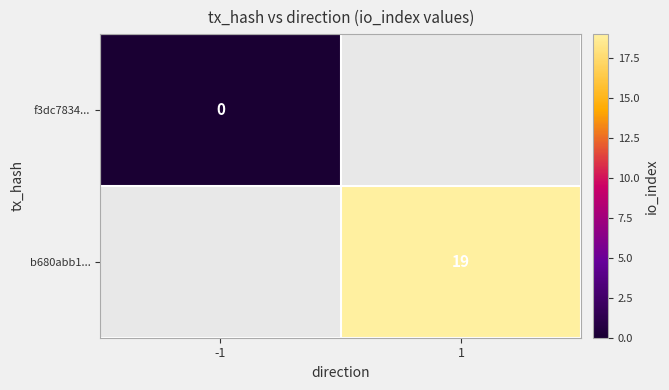

True or false: b680abb1... has a value of 19 at 1.

True